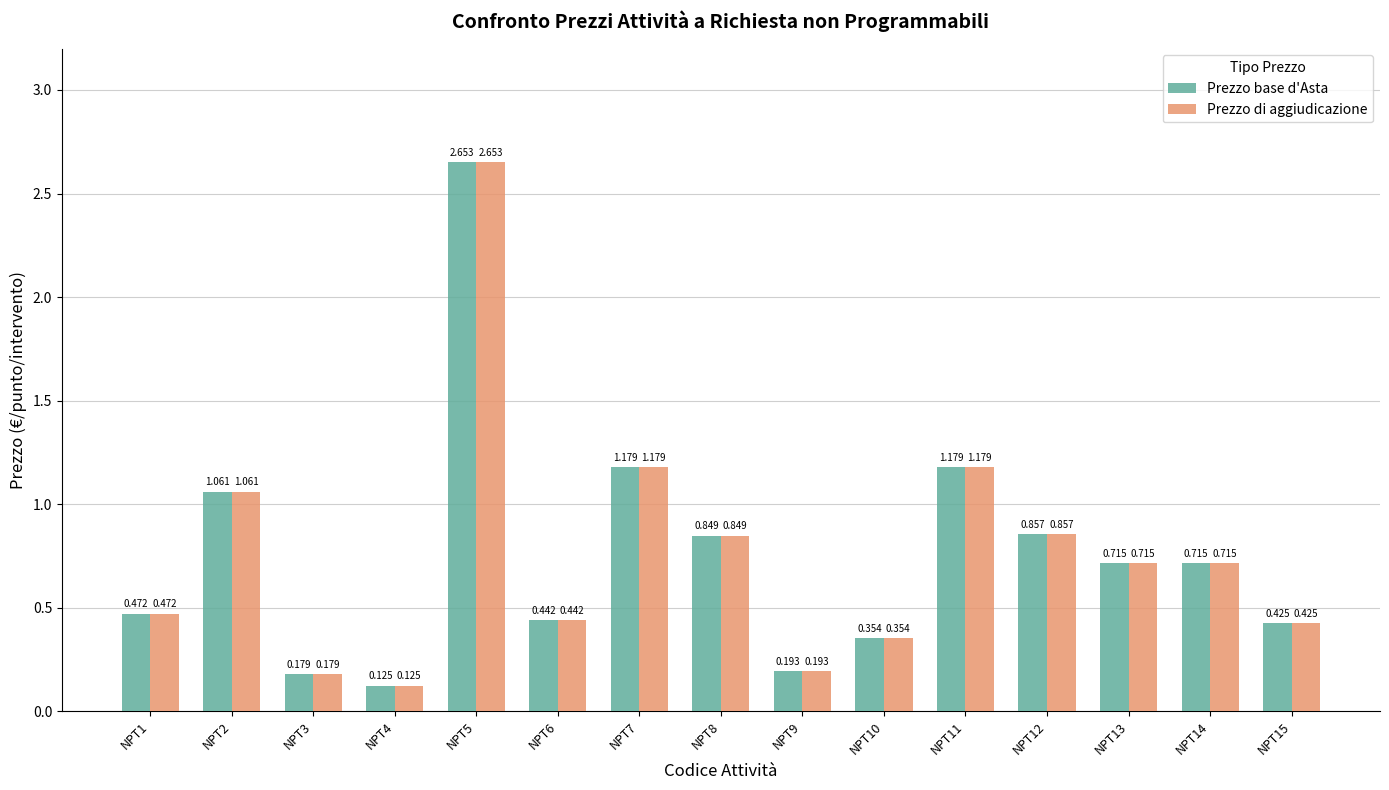

What are all the series names shown in the legend?

Prezzo base d'Asta, Prezzo di aggiudicazione